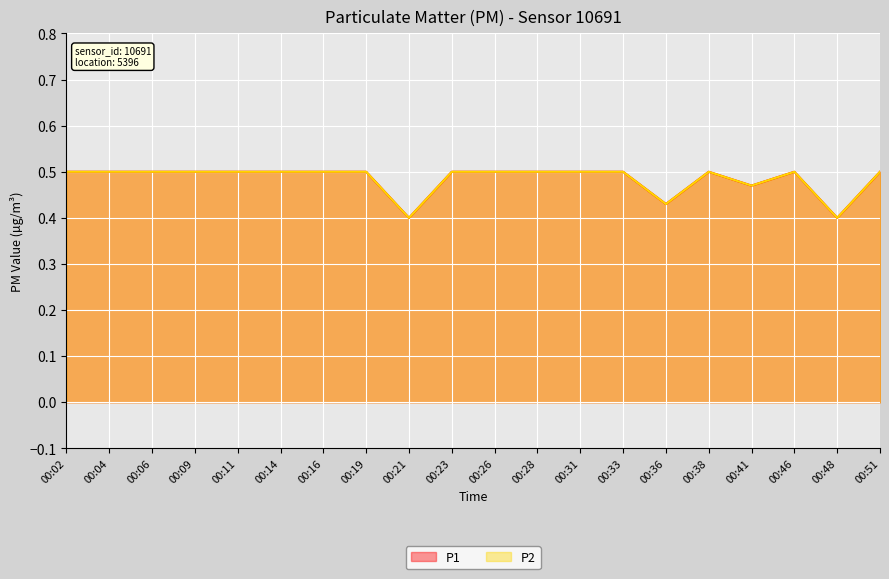

What is the difference between the maximum and minimum values in the P1 series?

0.1